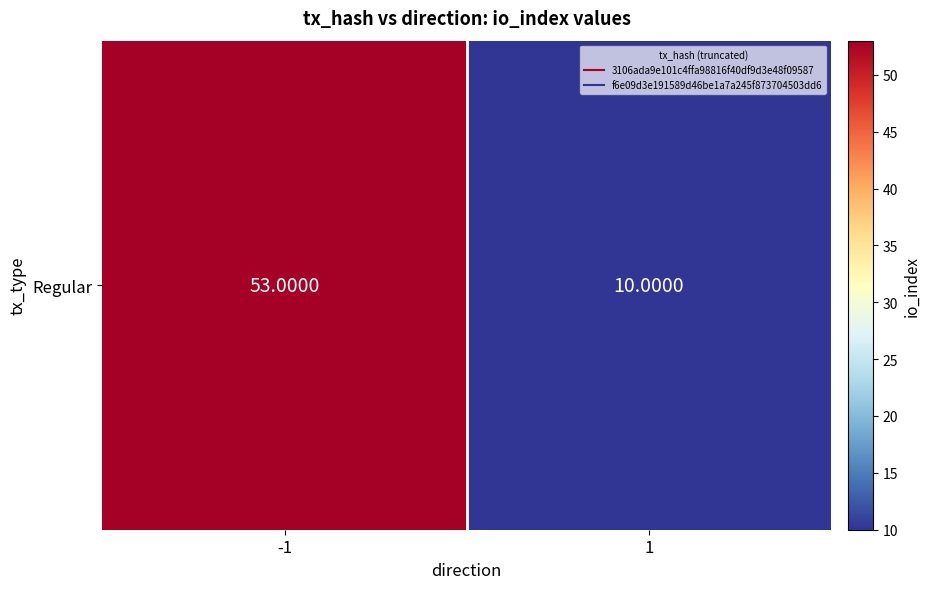

Rank the categories by value from highest to lowest.

-1, 1